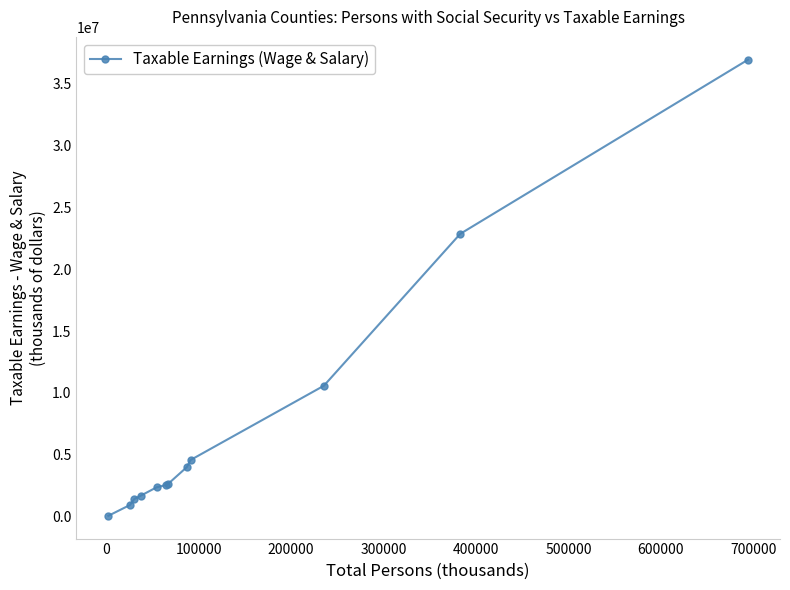

What is the sum of all values?

90654847